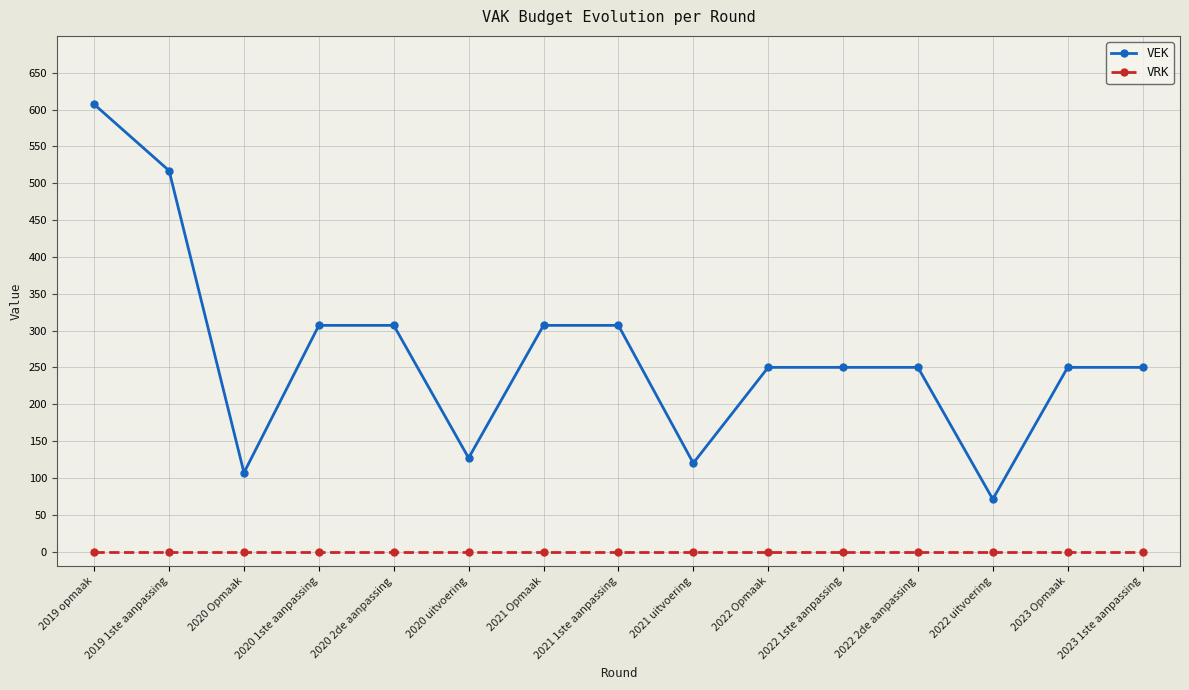

Which series has the widest spread of values?

VEK